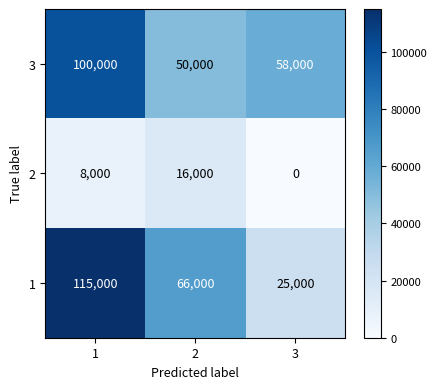

Read the 3 value at 2, to the nearest 100.

50000